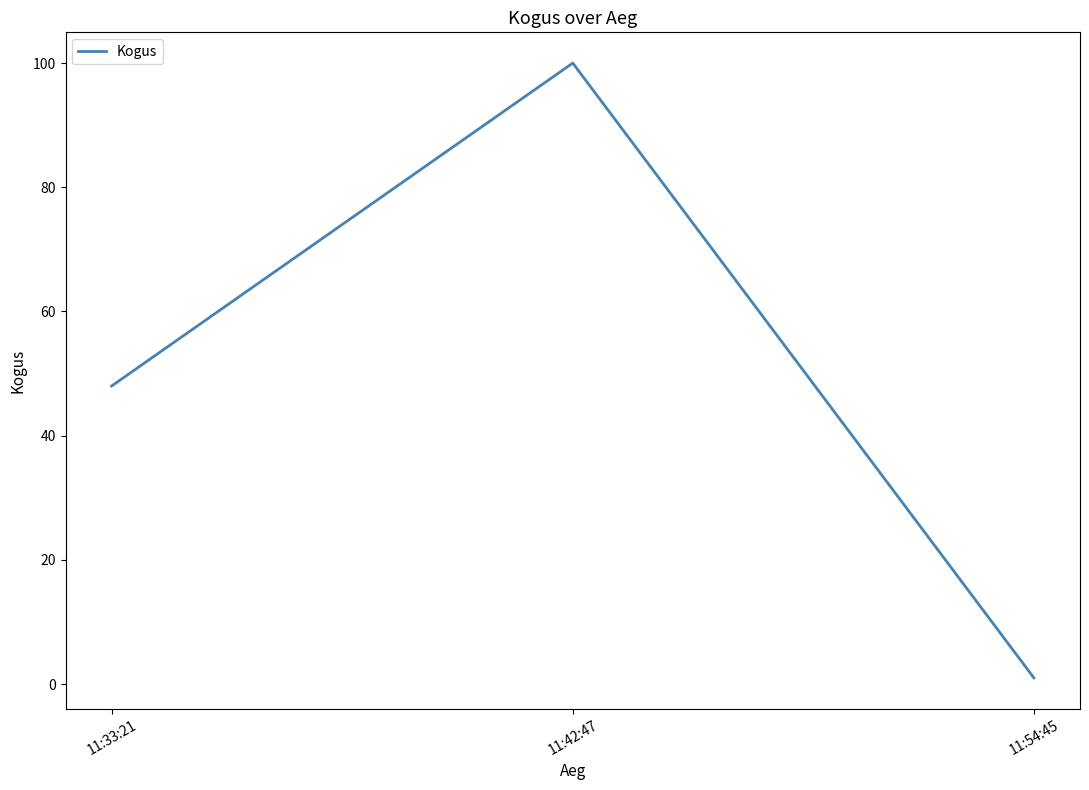

Approximately how many times larger is the value at 11:33:21 compared to 11:54:45?

48.0